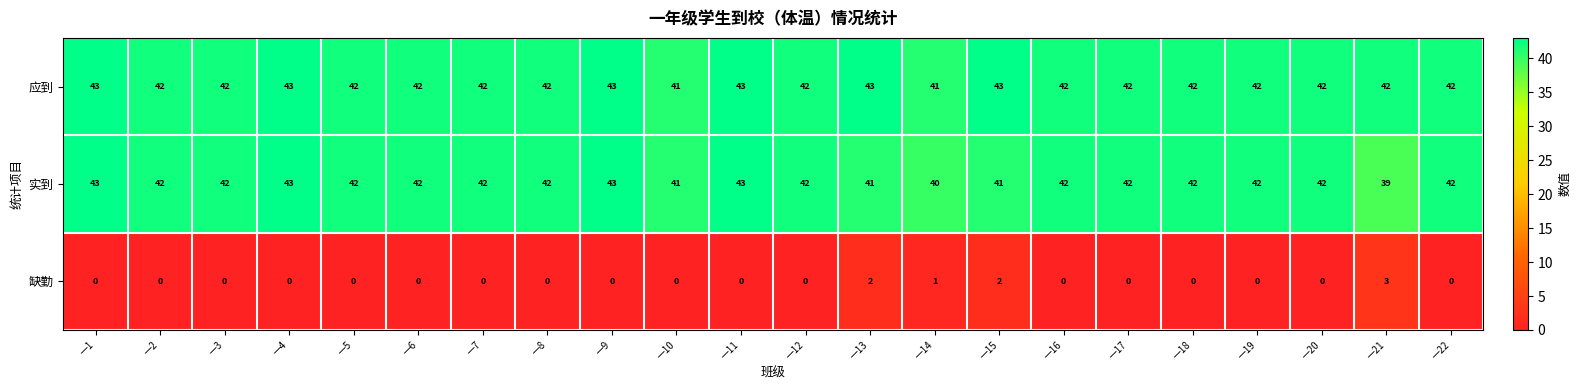

Is it true that 实到 equals 62 at 一9?

False